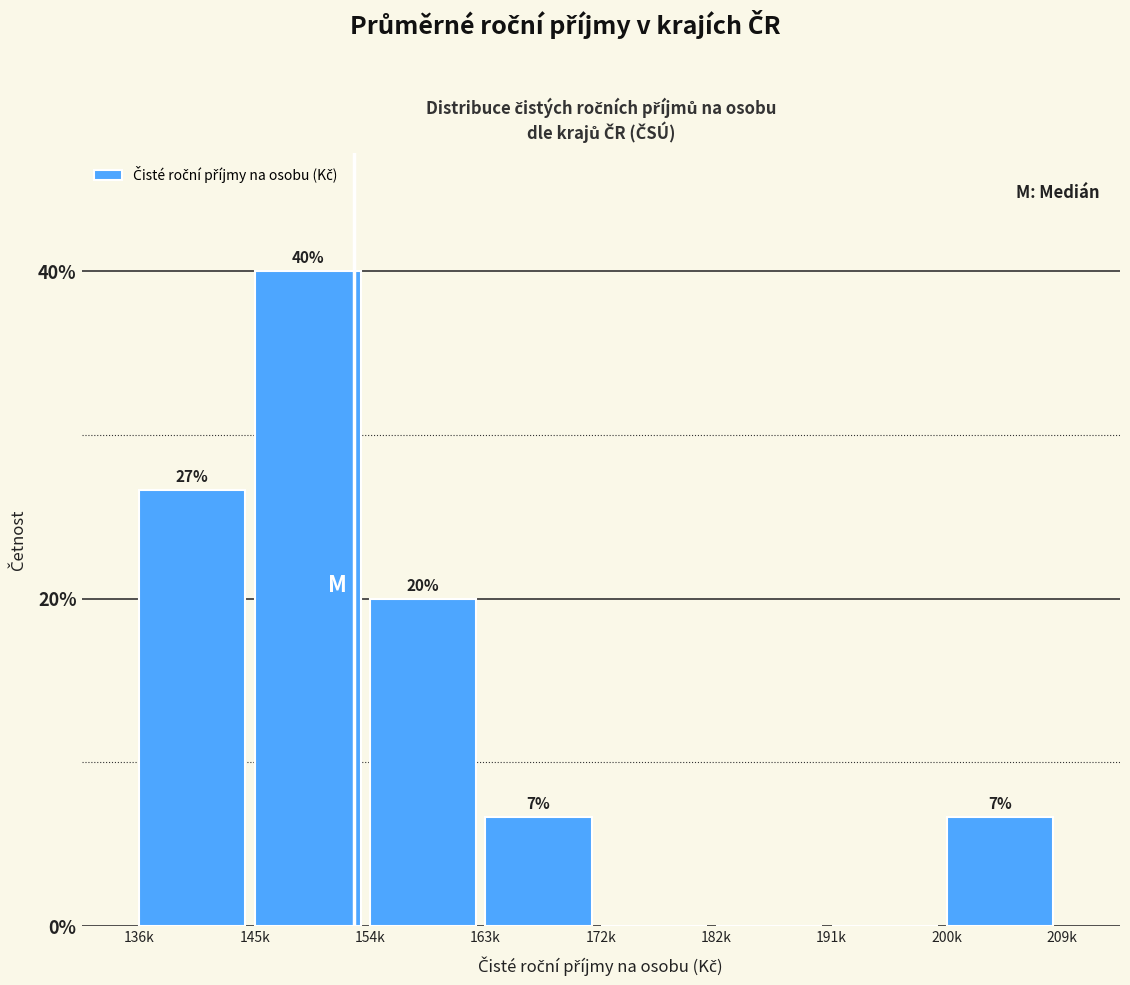

Are the bars horizontal?

No